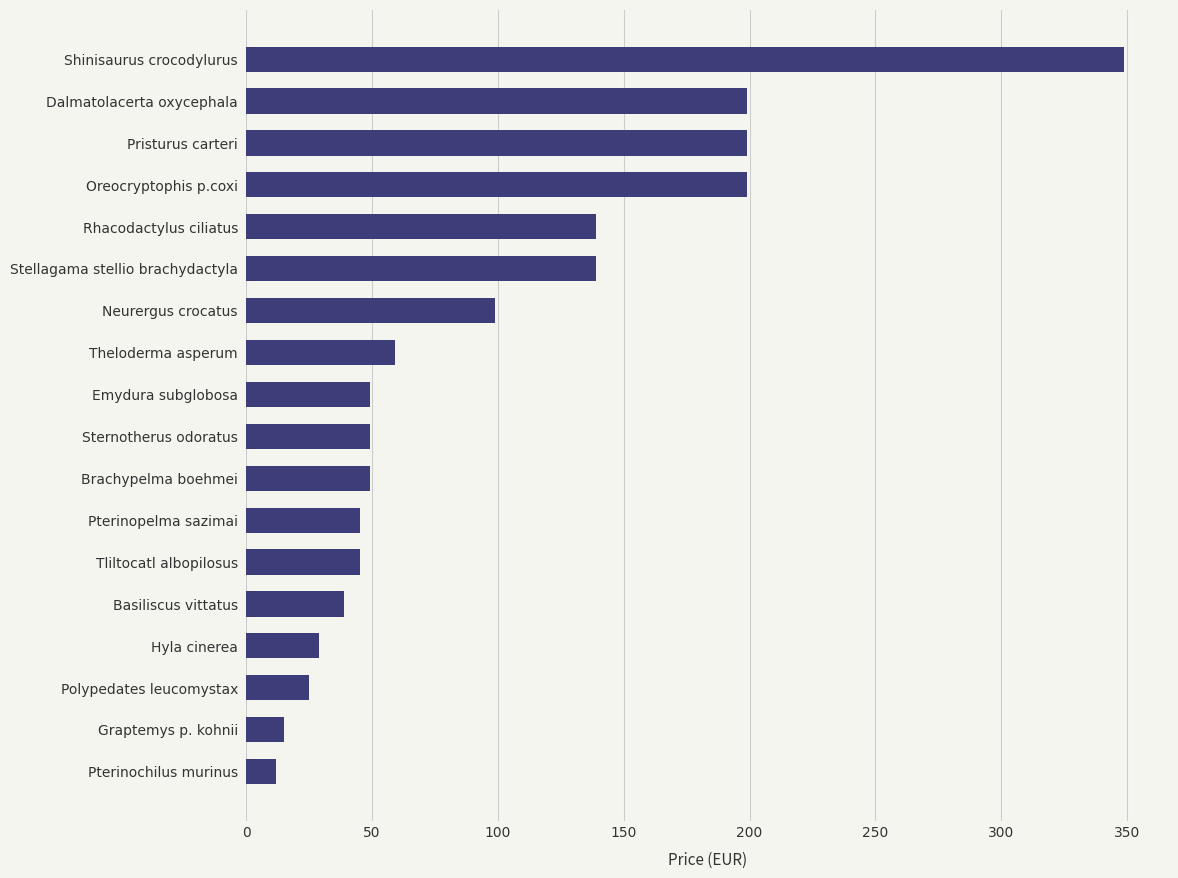

What is the sum of the values at Theloderma asperum and Brachypelma boehmei?

108.0